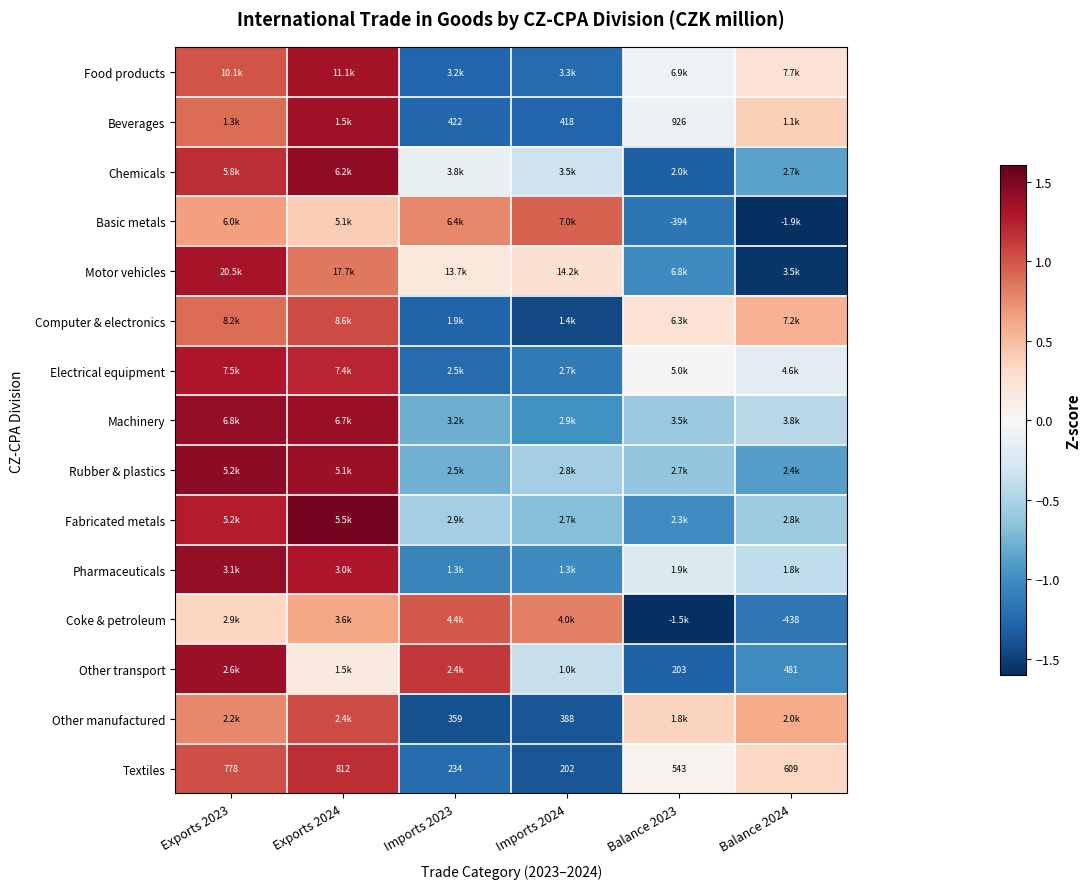

True or false: Beverages has a value of -2.2 at Imports 2024.

False